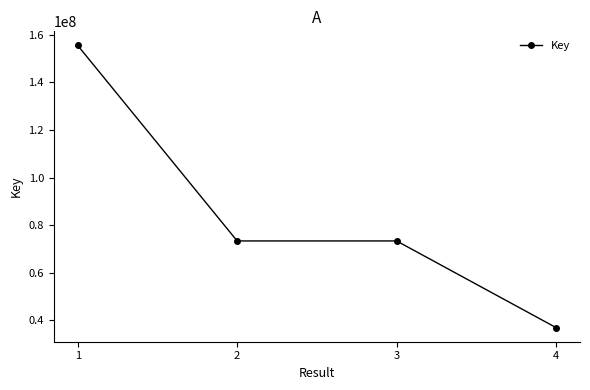

Which has a higher value, 4 or 3?

3